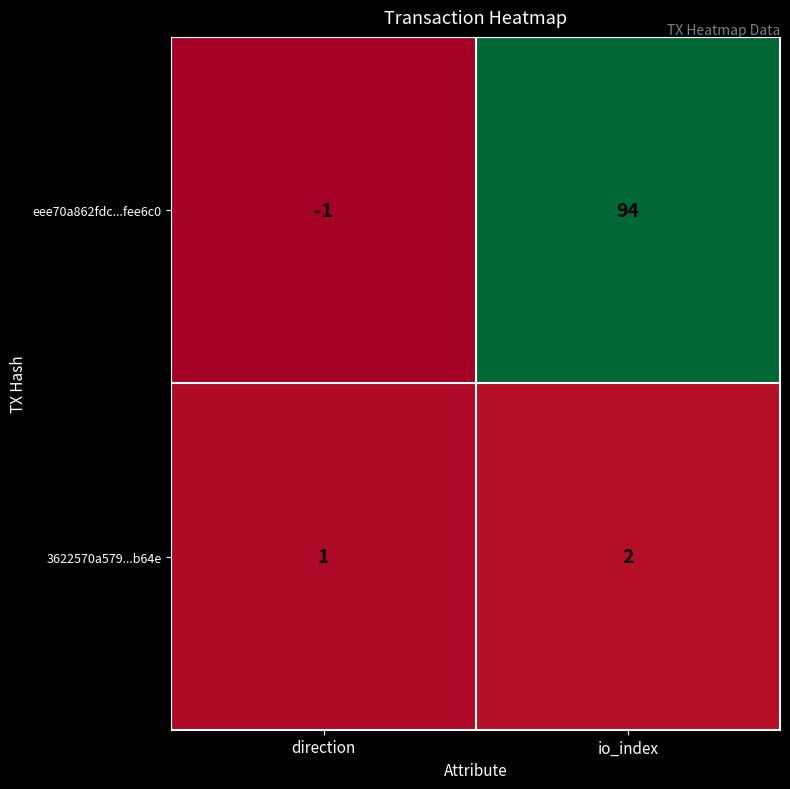

What is the spread (max minus min) of values at io_index?

92